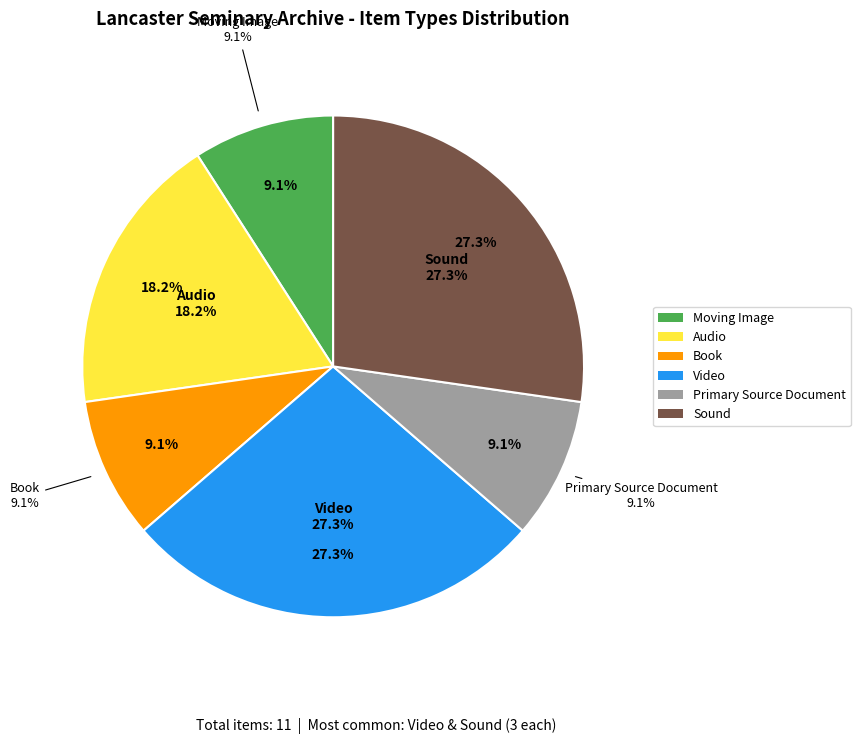

Is Video the majority of the pie?

No